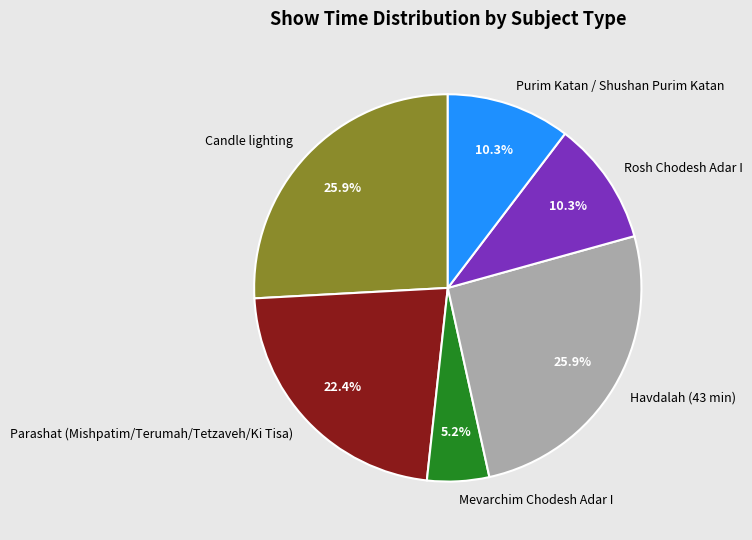

How much of the chart is everything except Candle lighting?

74.1%